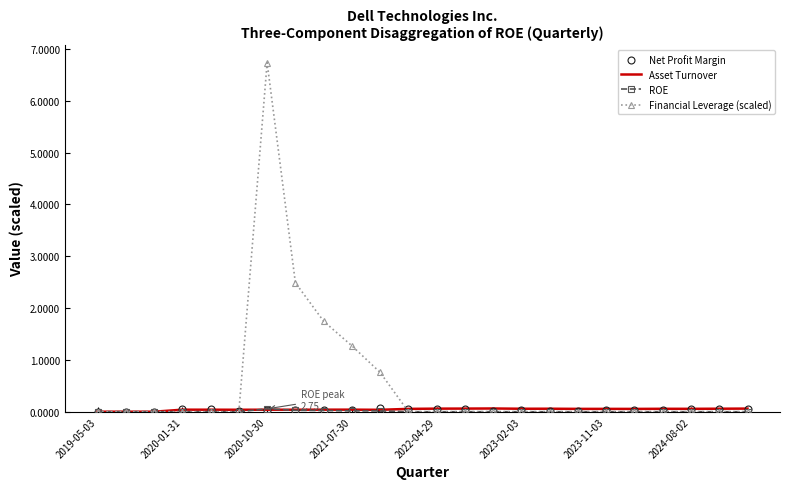

What is the maximum value shown in the chart?

6.7